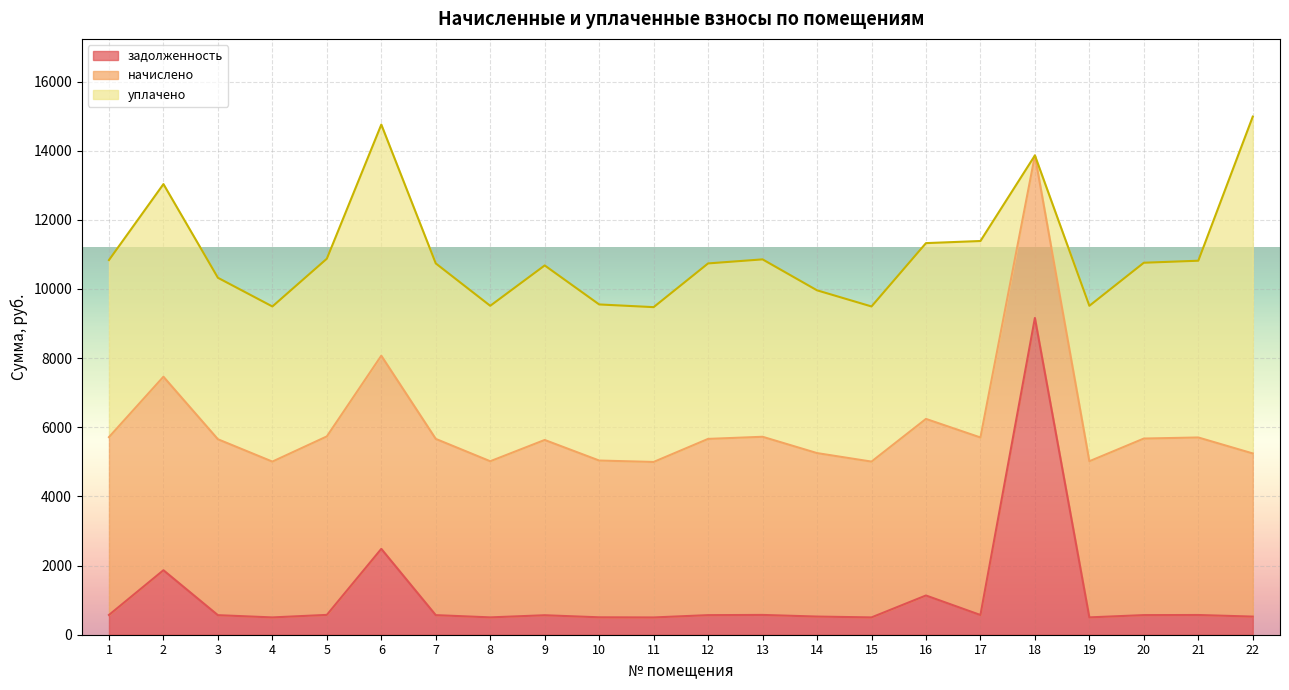

What is the value of the уплачено point at the 12th from the left?

5075.6